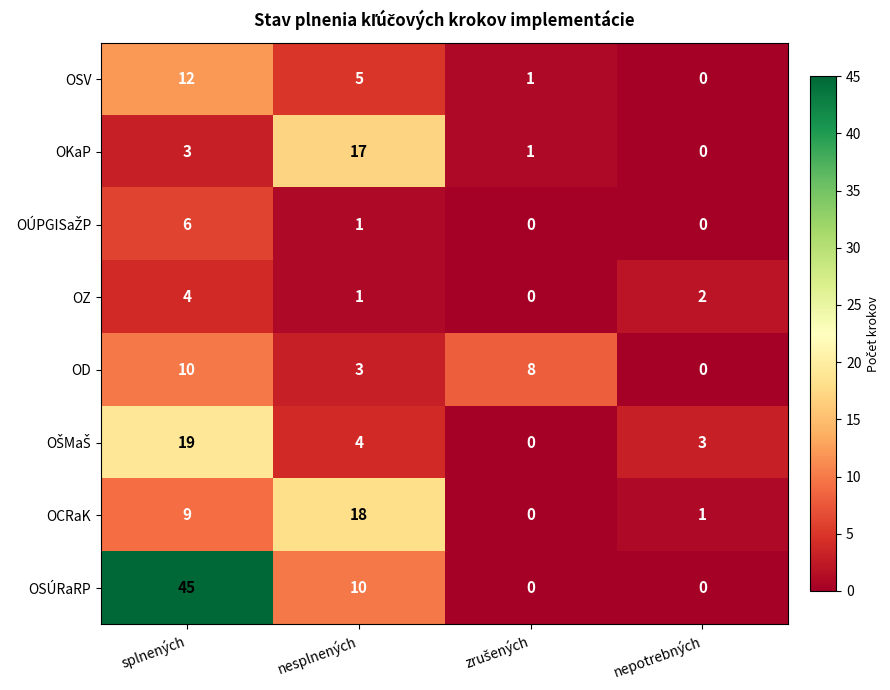

What is the sum of the OD values at splnených and nepotrebných?

10